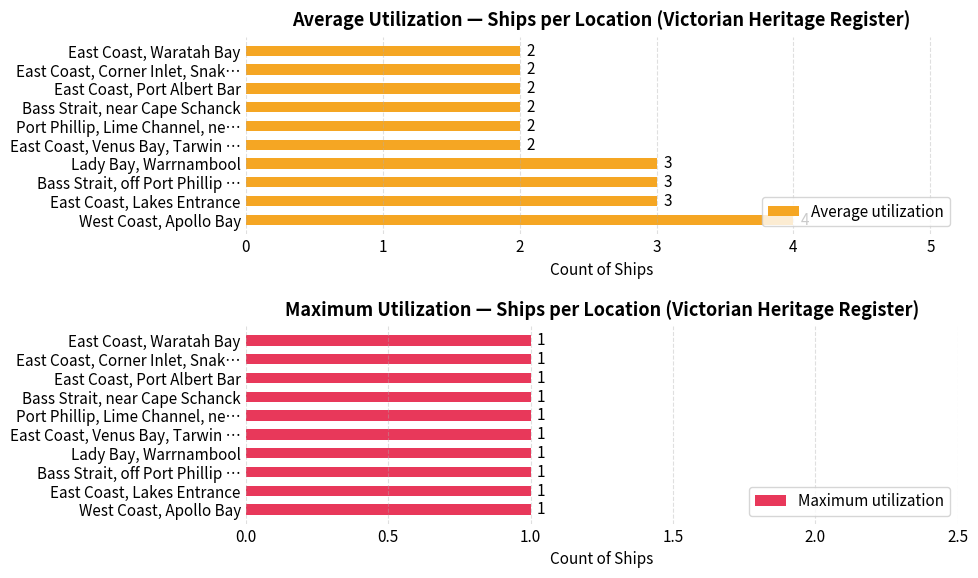

How many Average utilization values are between 2 and 3?

9